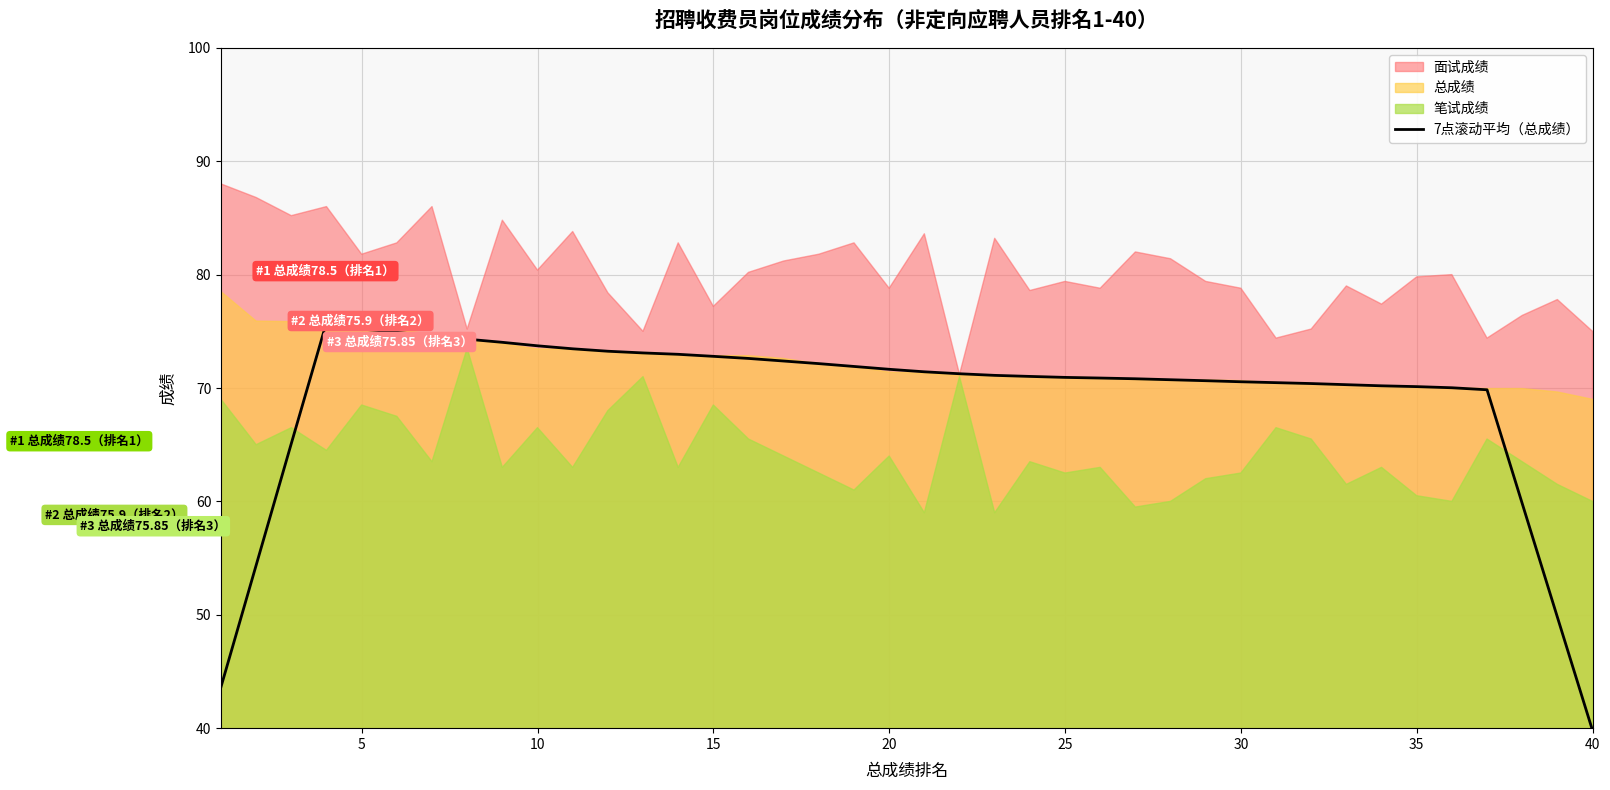

What is the minimum value for 7点滚动平均（总成绩）?

39.8